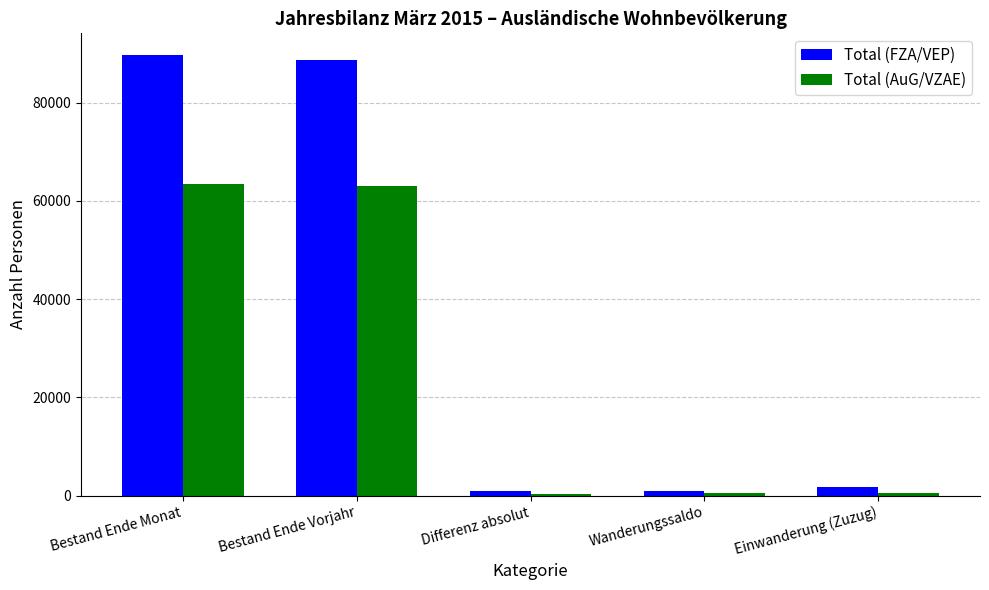

At how many categories does at least one series exceed 28665?

2